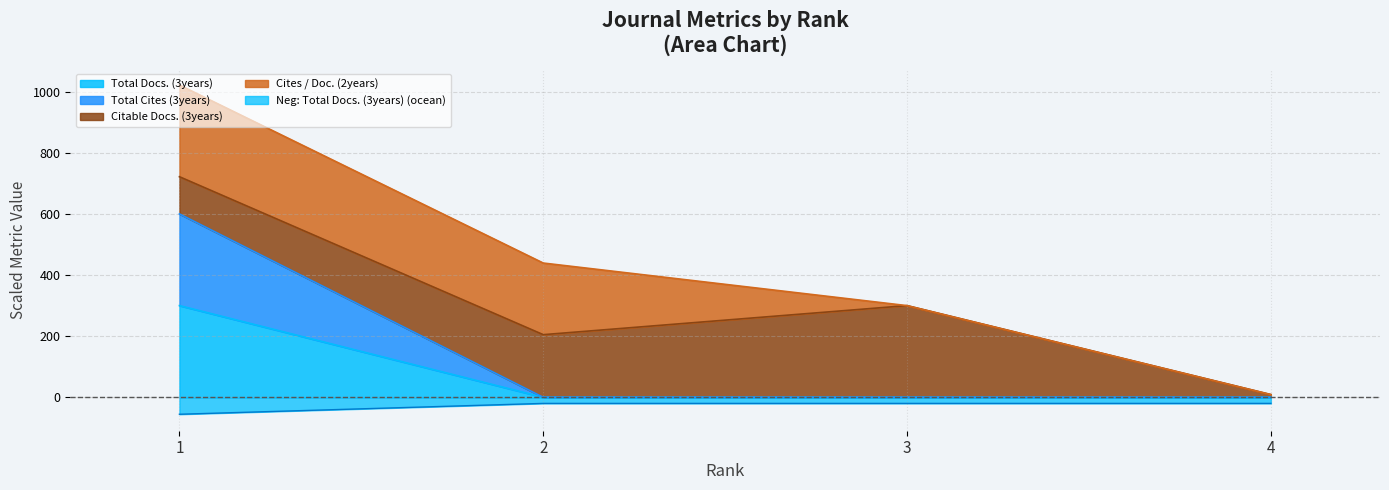

At how many categories does at least one series exceed 528?

1